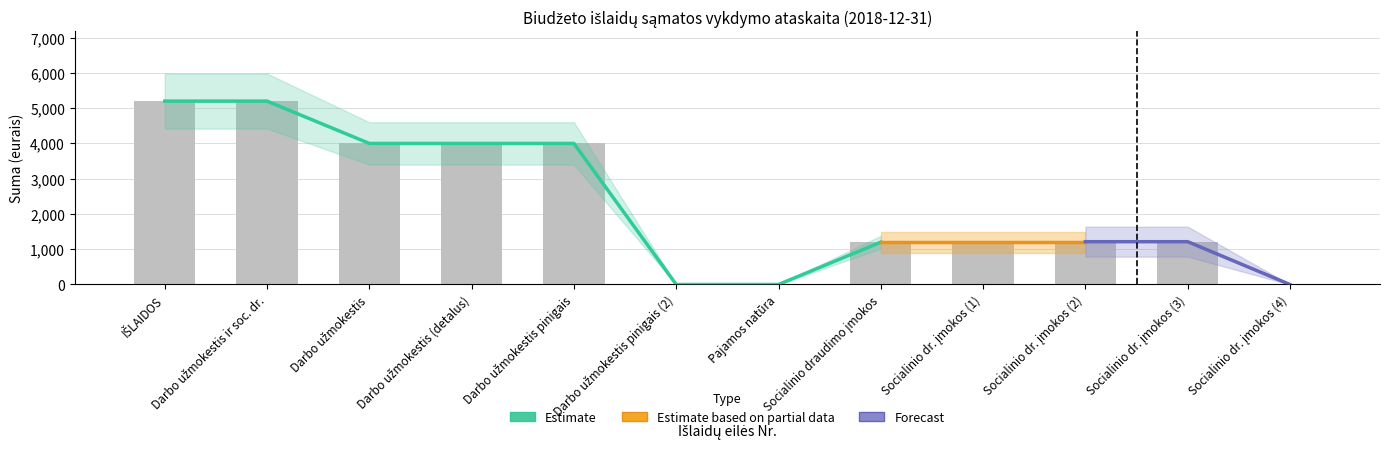

What is the greatest value displayed?

5200